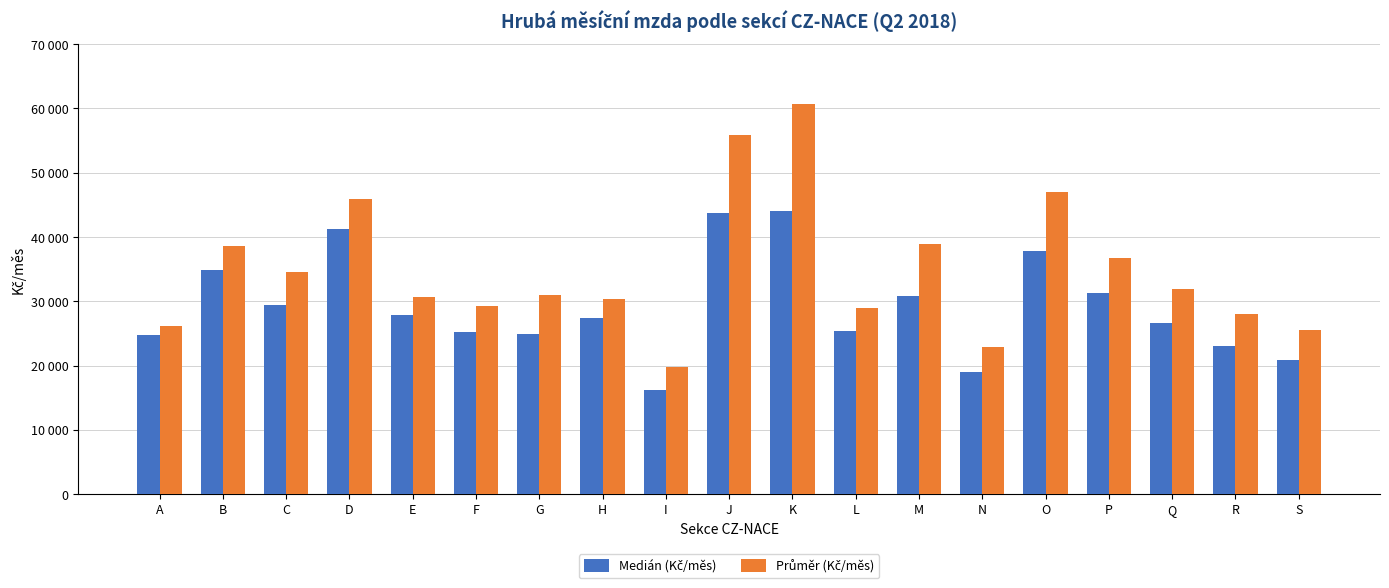

Reading left to right, transcribe all the data shown in this chart.

Medián (Kč/měs): 24702.6	34861.8	29354.8	41180.5	27873.0	25231.1	24886.9	27465.7	16126.1	43797.6	44020.4	25441.7	30790.4	19052.5	37849.0	31244.7	26682.8	23059.8	20873.7
Průměr (Kč/měs): 26173.7	38641.3	34515.3	45879.7	30643.0	29302.4	30961.7	30399.6	19734.9	55875.2	60609.0	29009.3	38915.0	22827.2	47016.4	36773.4	31843.5	28006.1	25507.1